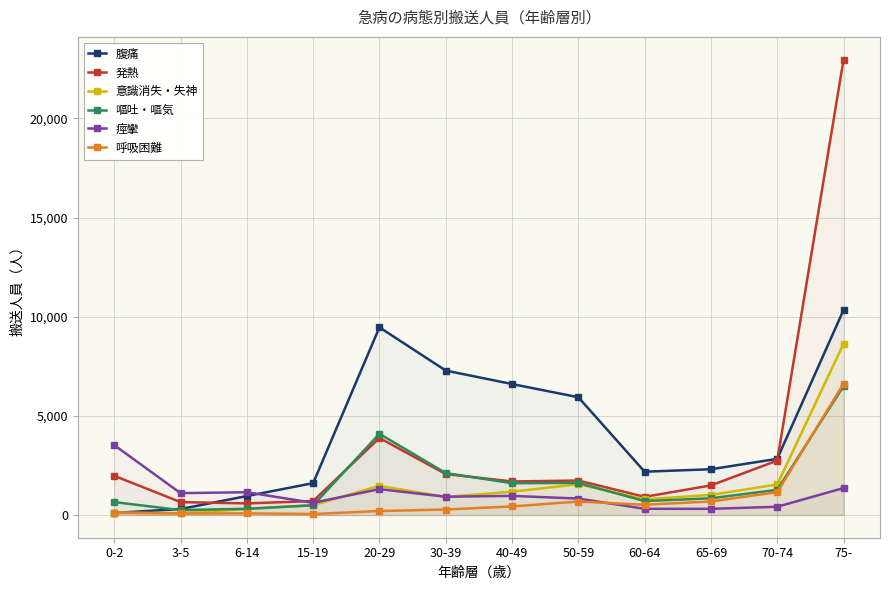

Where does the 発熱 series first go above 1736?

0-2